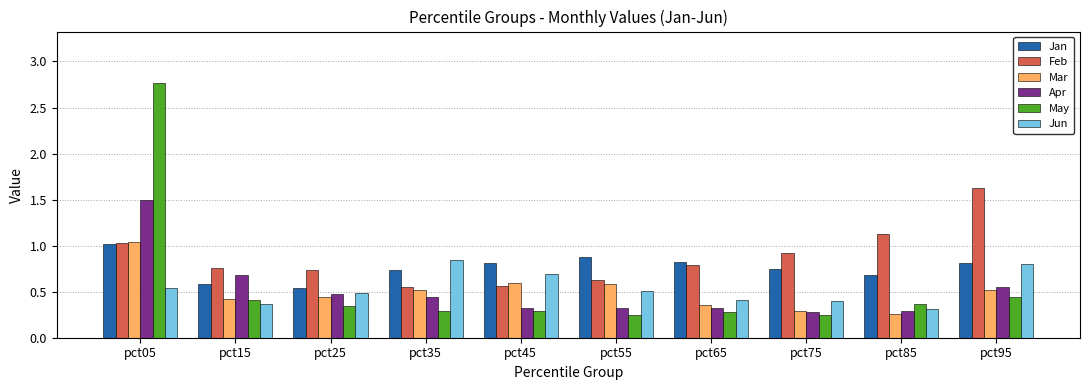

What is the maximum value shown in the chart?

2.8